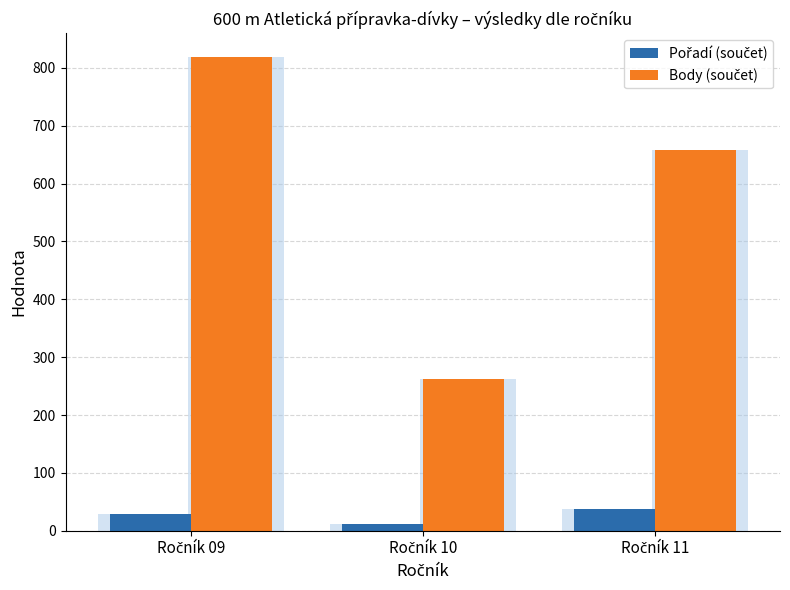

What is the sum of the Pořadí (součet) values at Ročník 11 and Ročník 09?

67